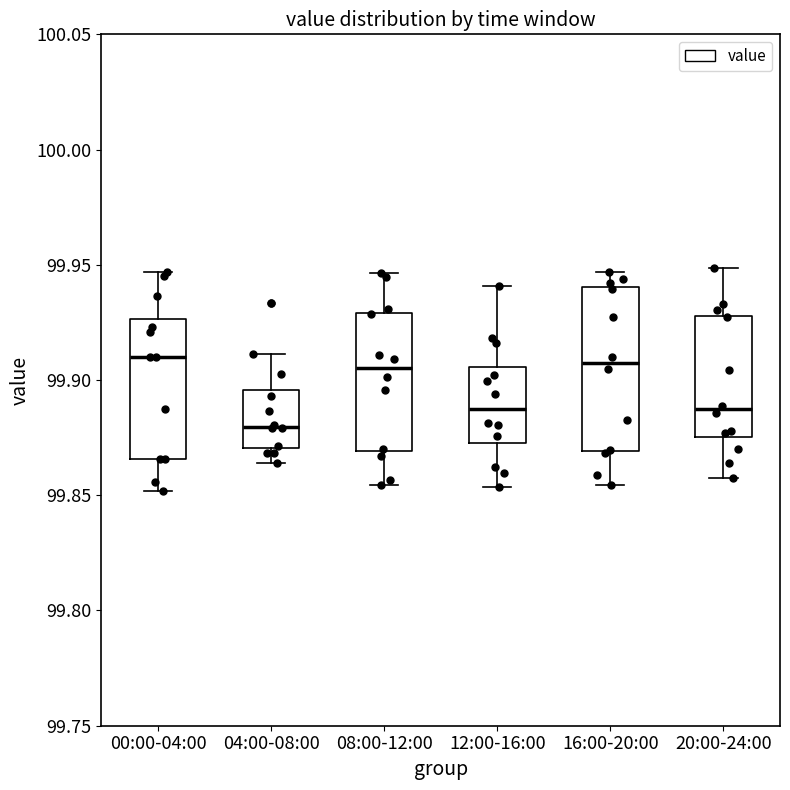

Which box is the tallest, from its lower edge to its upper edge?

16:00-20:00